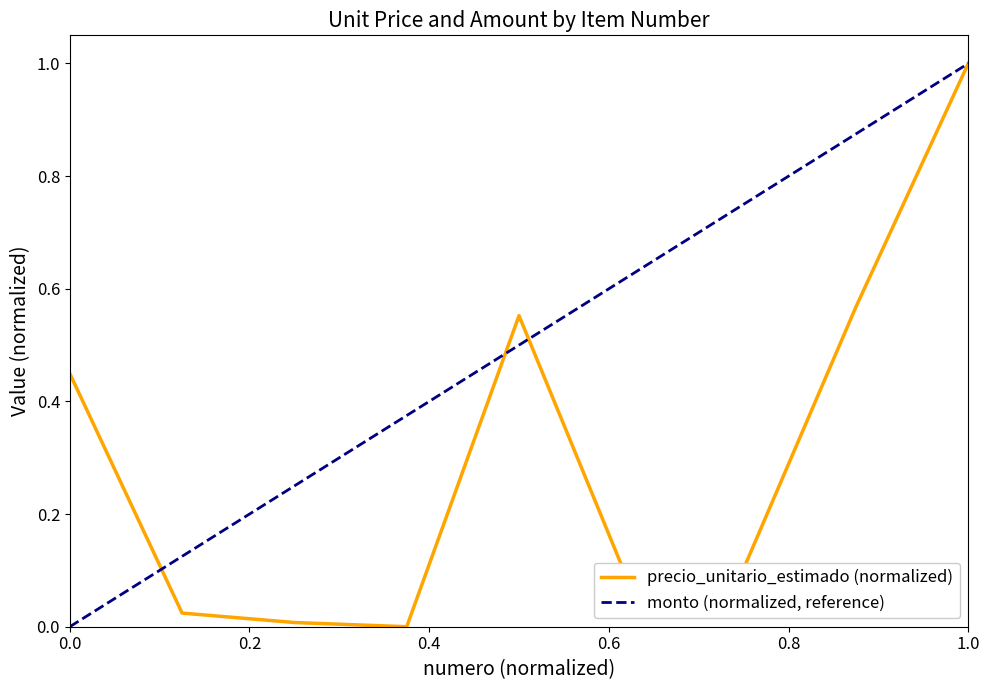

How many positive values are there?

8